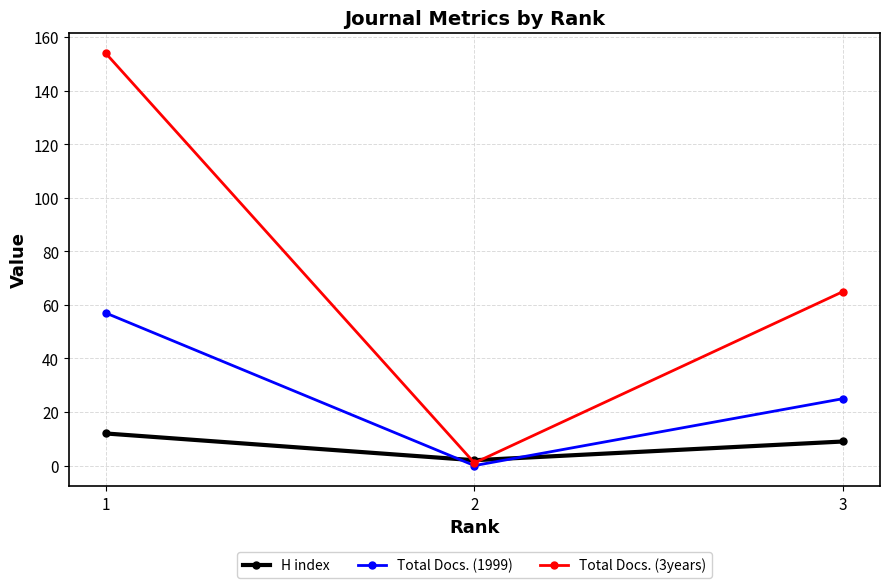

Reading left to right, extract all data points from this chart.

H index: 12	2	9
Total Docs. (1999): 57	0	25
Total Docs. (3years): 154	1	65